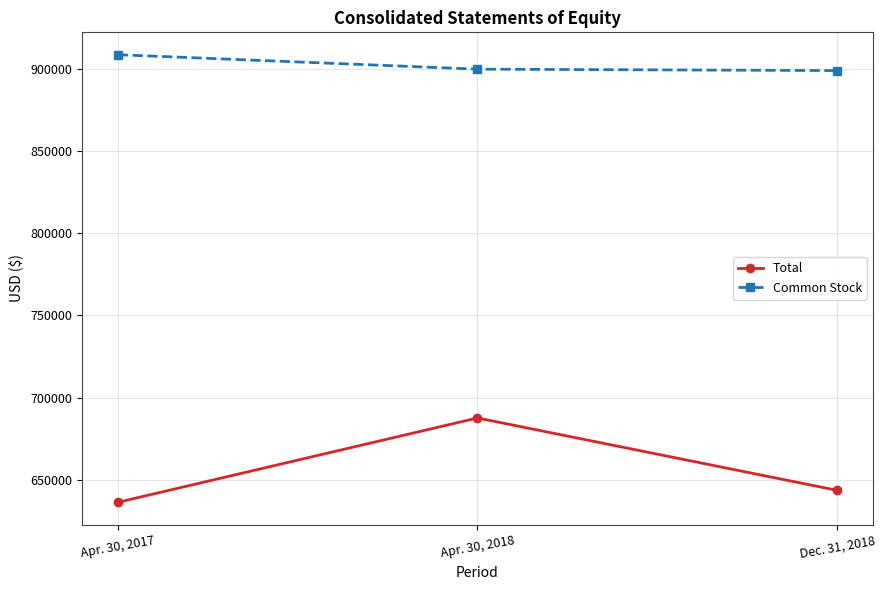

What is the difference between the Total values at Apr. 30, 2018 and Dec. 31, 2018?

44114